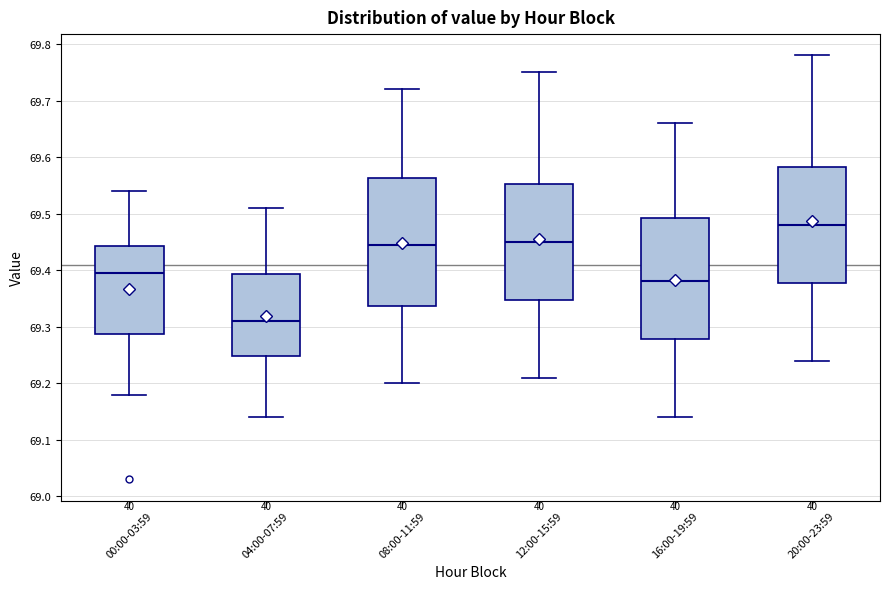

Reading left to right, transcribe this box plot: for each box, give where its median line is, the range the box spans, and where its two whiskers end, as read against the y-axis. The values are not printed on the chart, so give them approximately, as read against the axis.

00:00-03:59: median 69.40, box 69.29 to 69.44, whiskers 69.18 to 69.54
04:00-07:59: median 69.31, box 69.25 to 69.39, whiskers 69.14 to 69.51
08:00-11:59: median 69.45, box 69.34 to 69.56, whiskers 69.20 to 69.72
12:00-15:59: median 69.45, box 69.35 to 69.55, whiskers 69.21 to 69.75
16:00-19:59: median 69.38, box 69.28 to 69.49, whiskers 69.14 to 69.66
20:00-23:59: median 69.48, box 69.38 to 69.58, whiskers 69.24 to 69.78